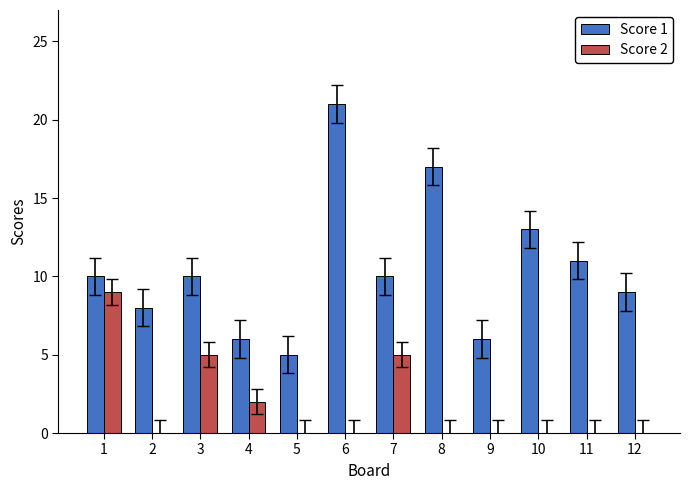

Between 6 and 11, which series saw the biggest shift?

Score 1